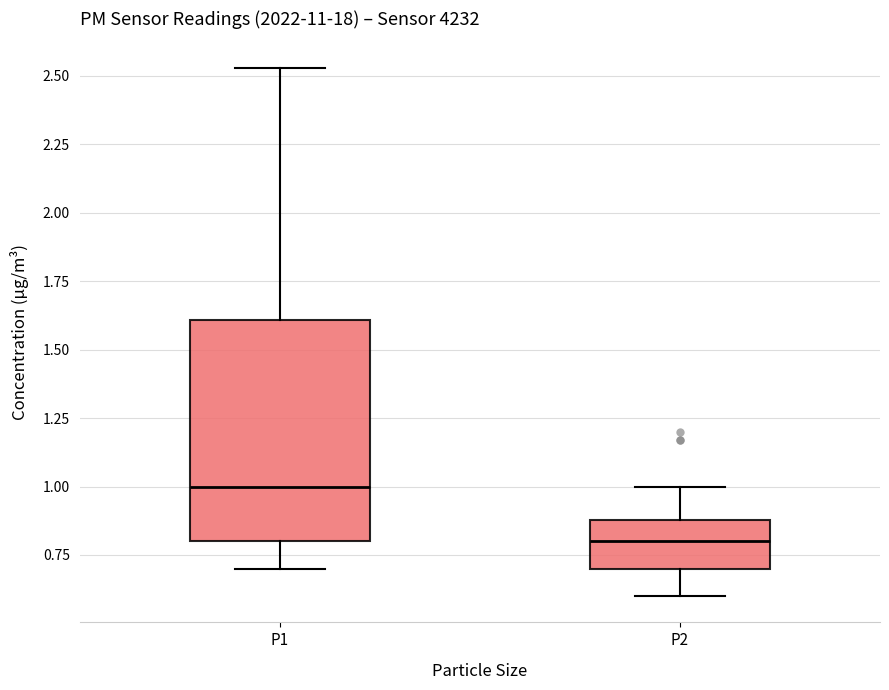

Reading left to right, read every box against the y-axis: the position of its median line, the range the box covers, and the ends of its whiskers. The values are not printed on the chart, so give them approximately, as read against the axis.

P1: median 1.00, box 0.80 to 1.60, whiskers 0.70 to 2.55
P2: median 0.80, box 0.70 to 0.90, whiskers 0.60 to 1.00